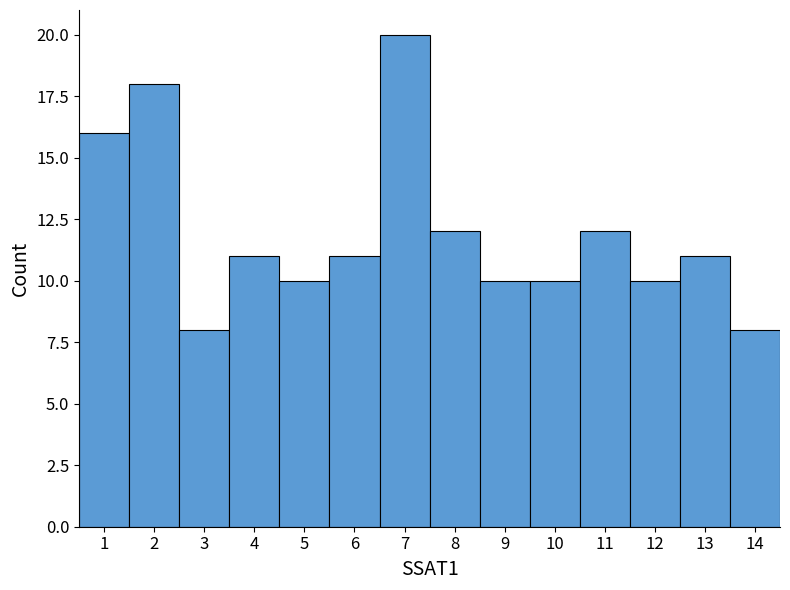

Reading left to right, list every bar in this chart as the range it spans on the x-axis followed by its height. The values are not printed on the chart, so give them approximately, as read against the axis.

0.5 to 1.5: 16
1.5 to 2.5: 18
2.5 to 3.5: 8
3.5 to 4.5: 11
4.5 to 5.5: 10
5.5 to 6.5: 11
6.5 to 7.5: 20
7.5 to 8.5: 12
8.5 to 9.5: 10
9.5 to 10.5: 10
10.5 to 11.5: 12
11.5 to 12.5: 10
12.5 to 13.5: 11
13.5 to 14.5: 8